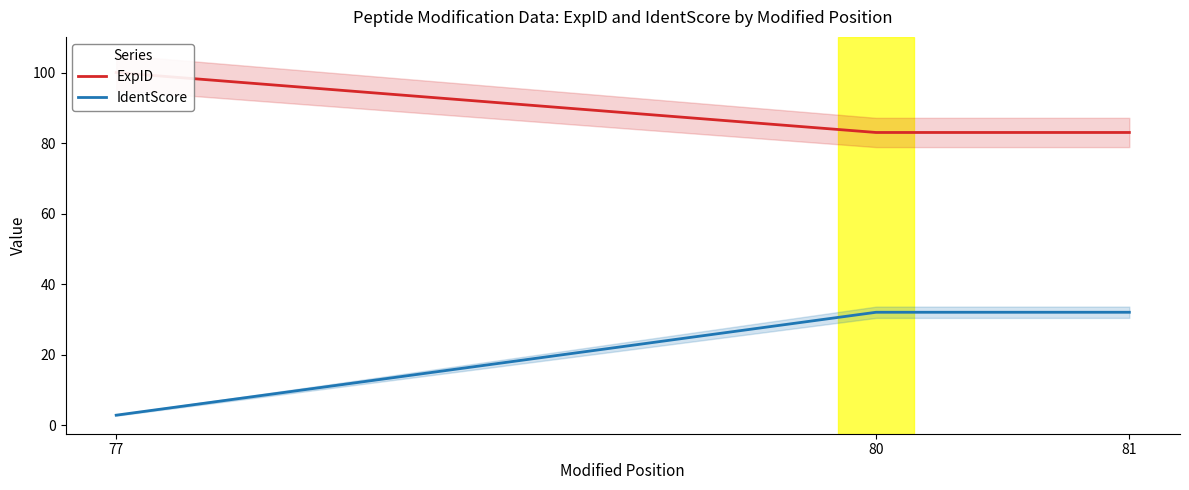

What is the minimum value shown in the chart?

2.8